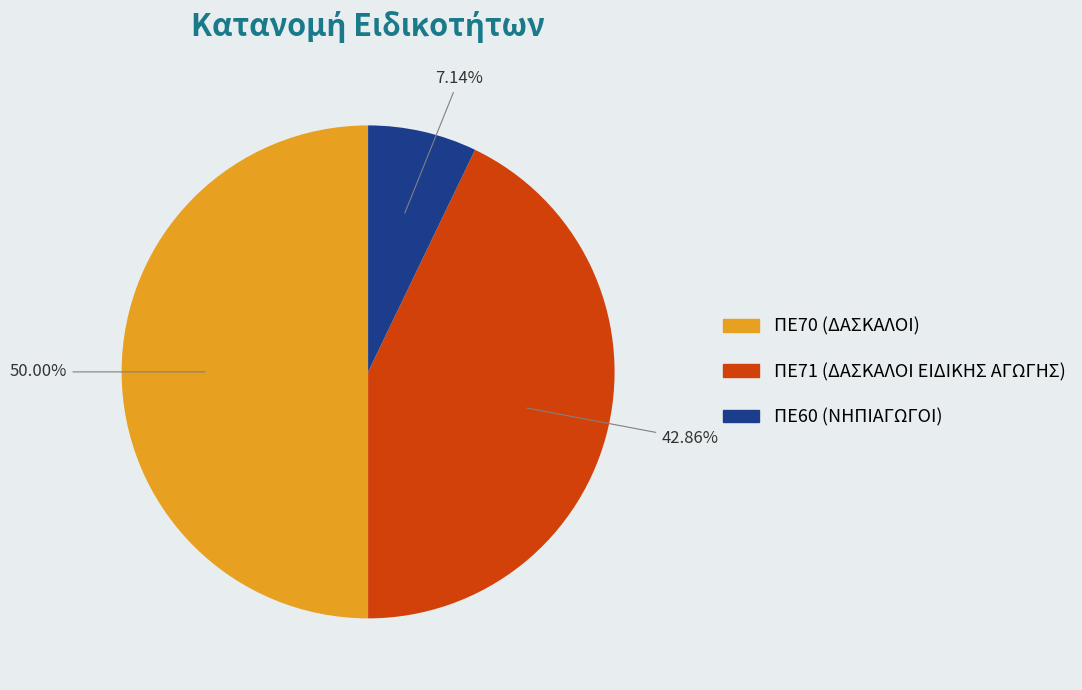

Which slice is the smallest?

ΠΕ60